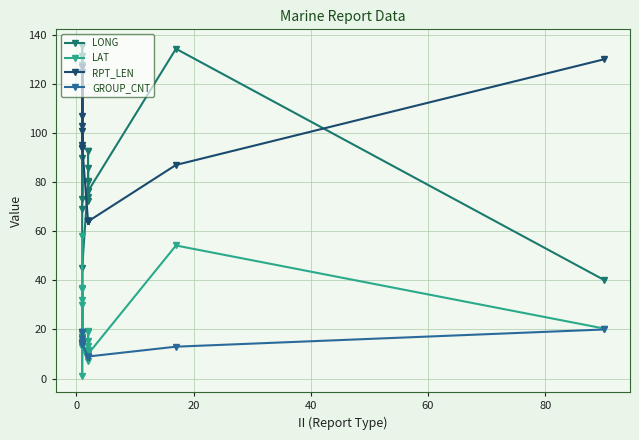

What is the average value of the GROUP_CNT series?

12.7